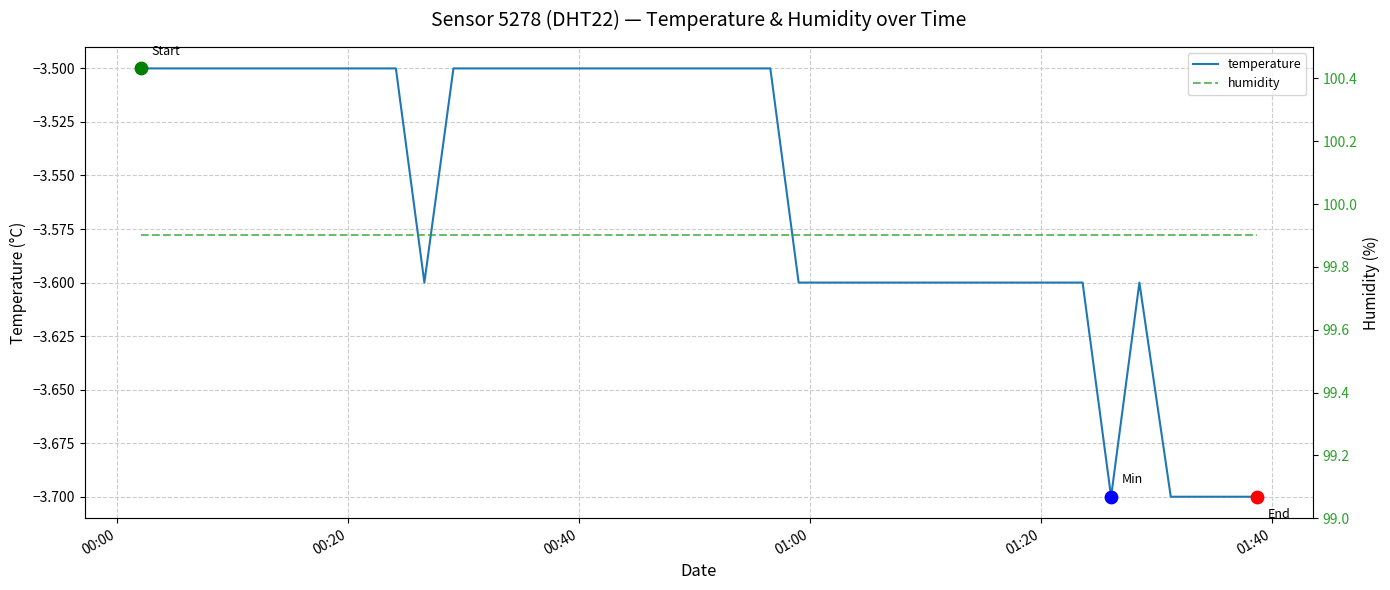

At which category is the sum across all series the highest?

00:00